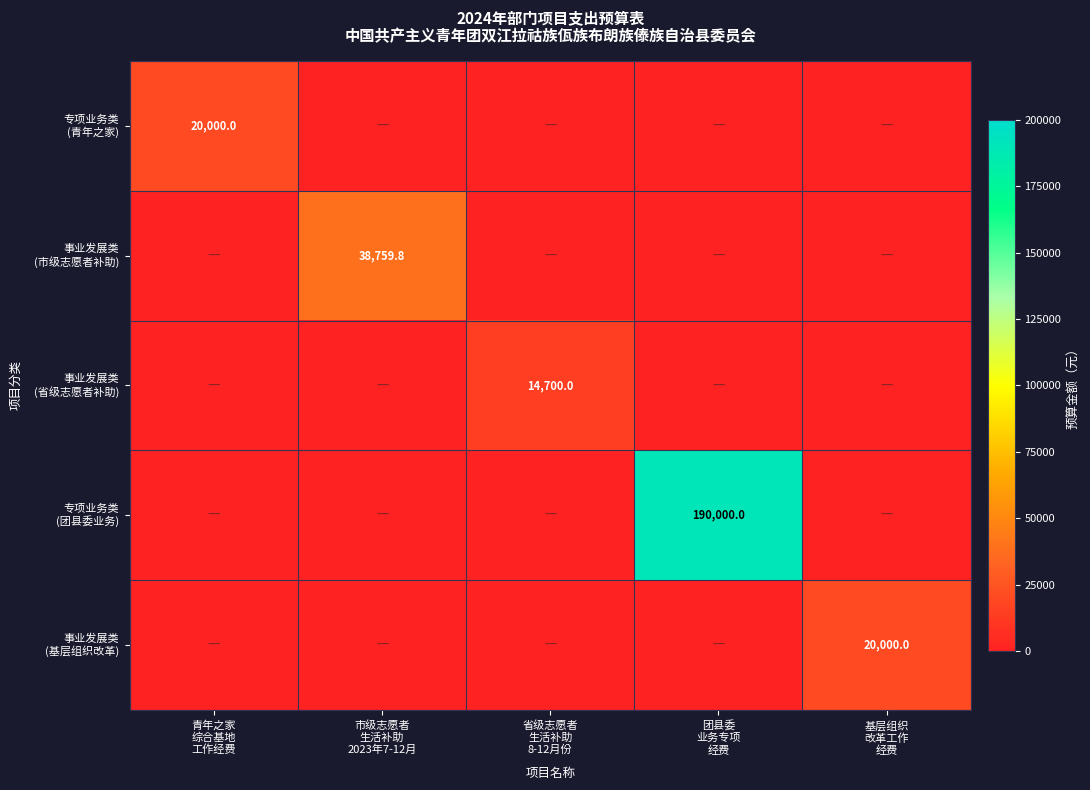

What is the total value across all series at 团县委
业务专项
经费?

190000.0